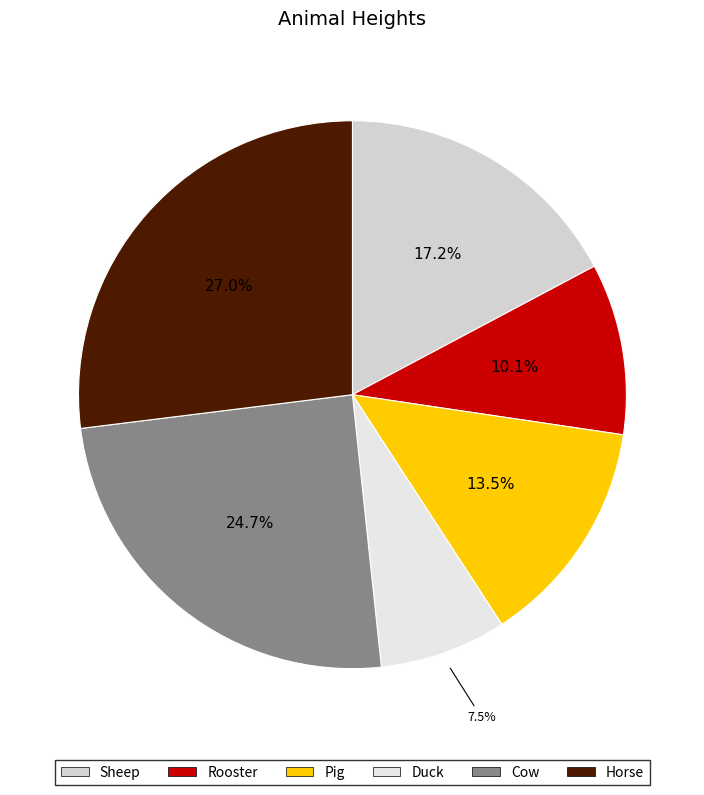

The Cow slice represents 25% of the pie. True or false?

True